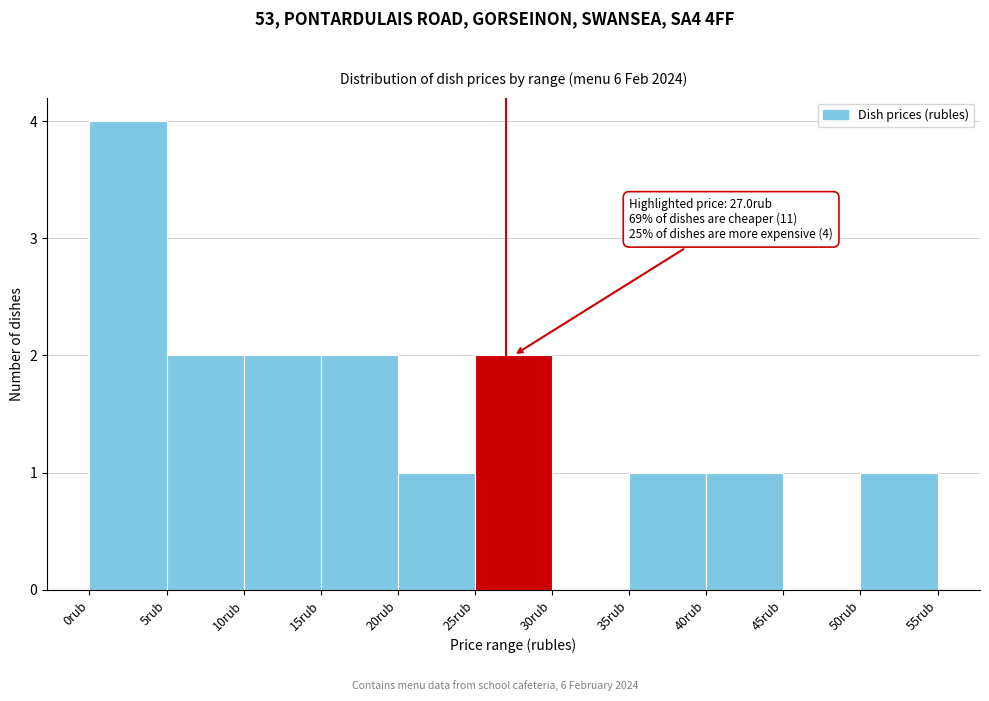

Over which range of the x-axis is the bar tallest?

0 to 5